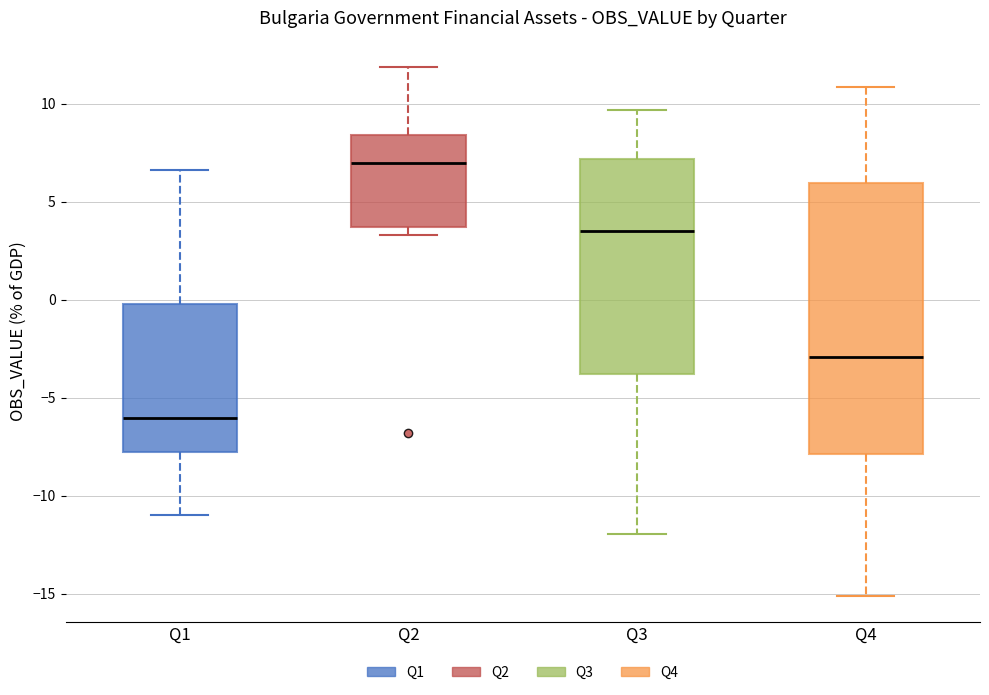

Reading left to right, read every box against the y-axis: the position of its median line, the range the box covers, and the ends of its whiskers. The values are not printed on the chart, so give them approximately, as read against the axis.

Q1: median -6.0, box -7.5 to 0.0, whiskers -11.0 to 6.5
Q2: median 7.0, box 3.5 to 8.5, whiskers 3.5 (just below the box's lower edge) to 12.0
Q3: median 3.5, box -4.0 to 7.0, whiskers -12.0 to 9.5
Q4: median -3.0, box -8.0 to 6.0, whiskers -15.0 to 11.0